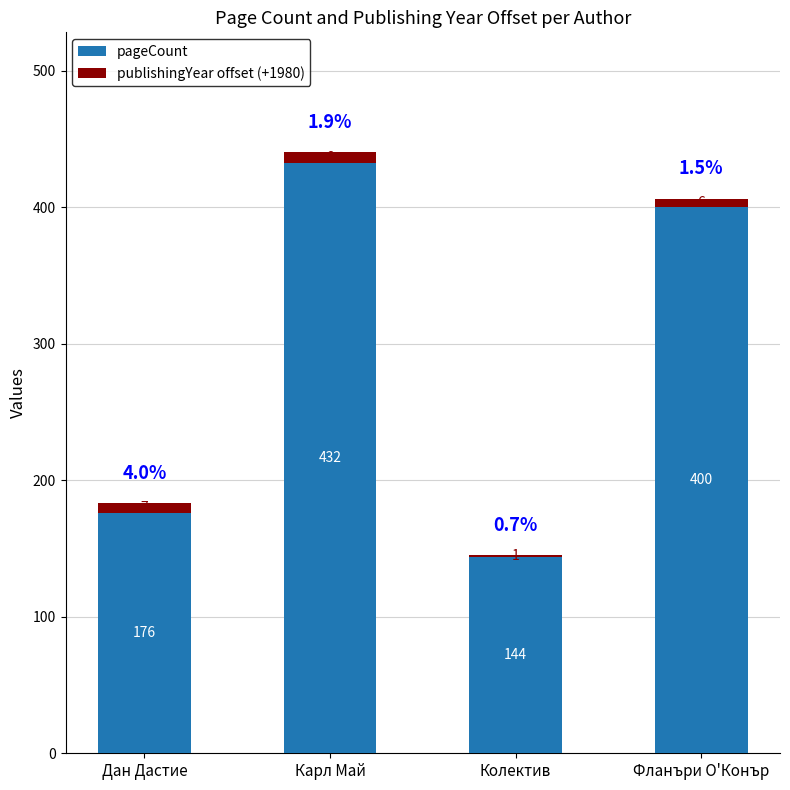

At which category is the sum across all series the highest?

Карл Май